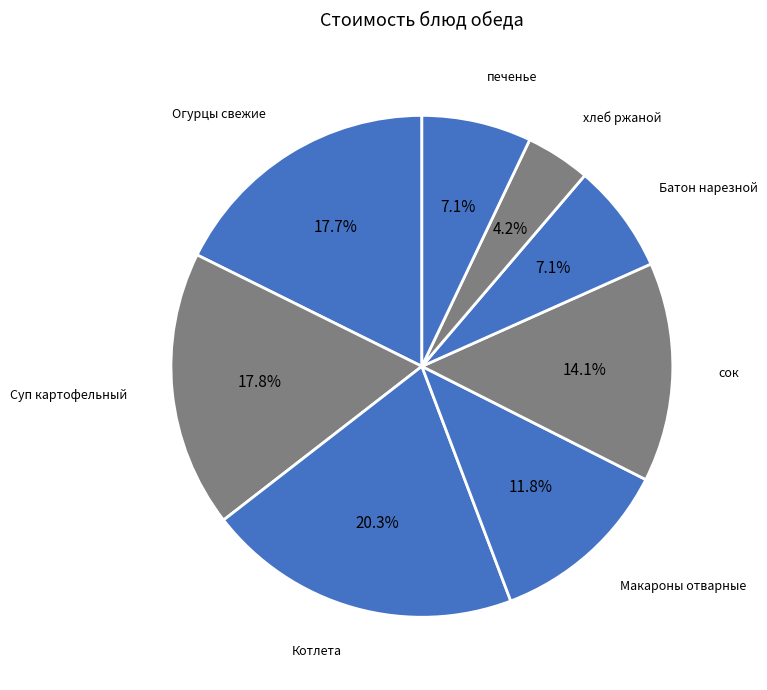

What percentage is NOT represented by Батон нарезной?

92.9%